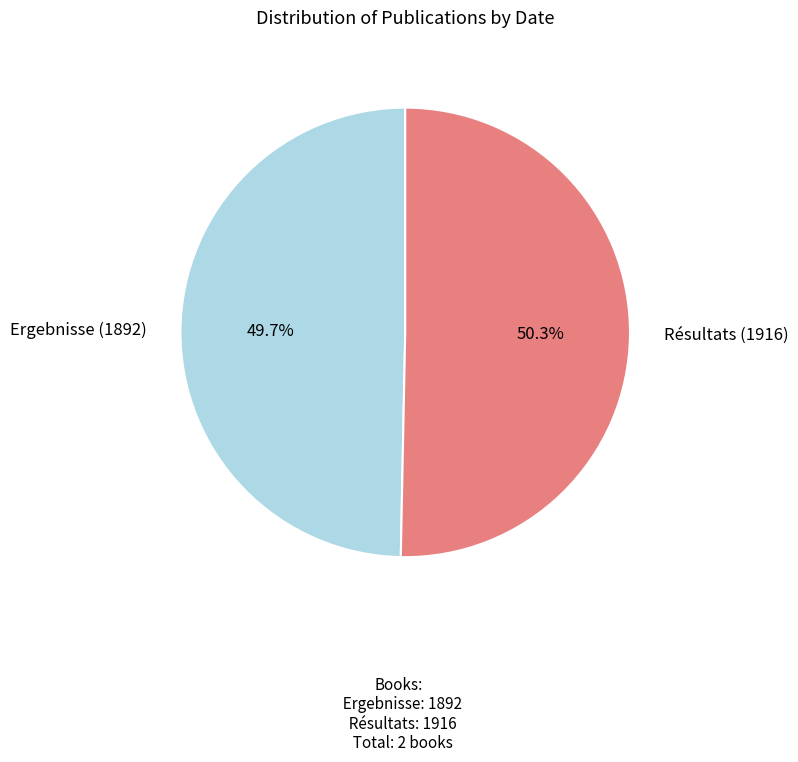

Is there any slice that represents more than half of the pie?

Yes